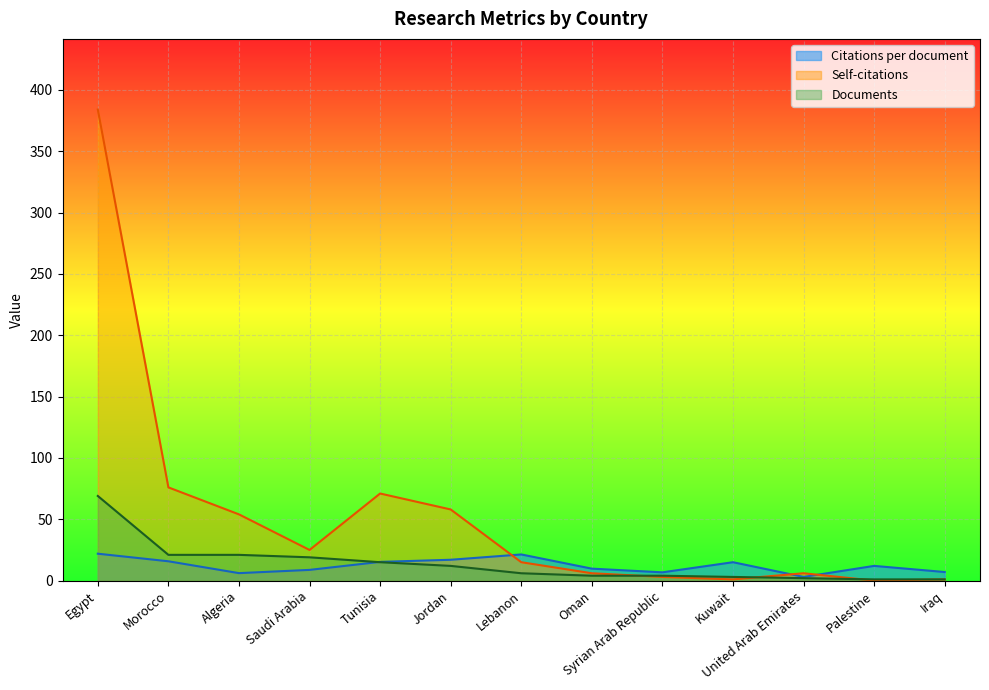

Where is Self-citations nearest to the value 192?

Morocco